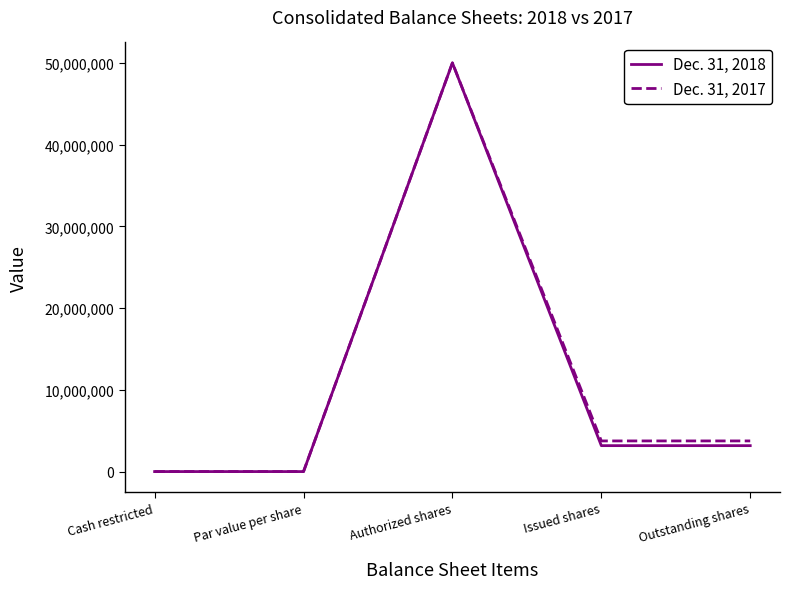

Which category has the highest value in the Dec. 31, 2017 series?

Authorized shares